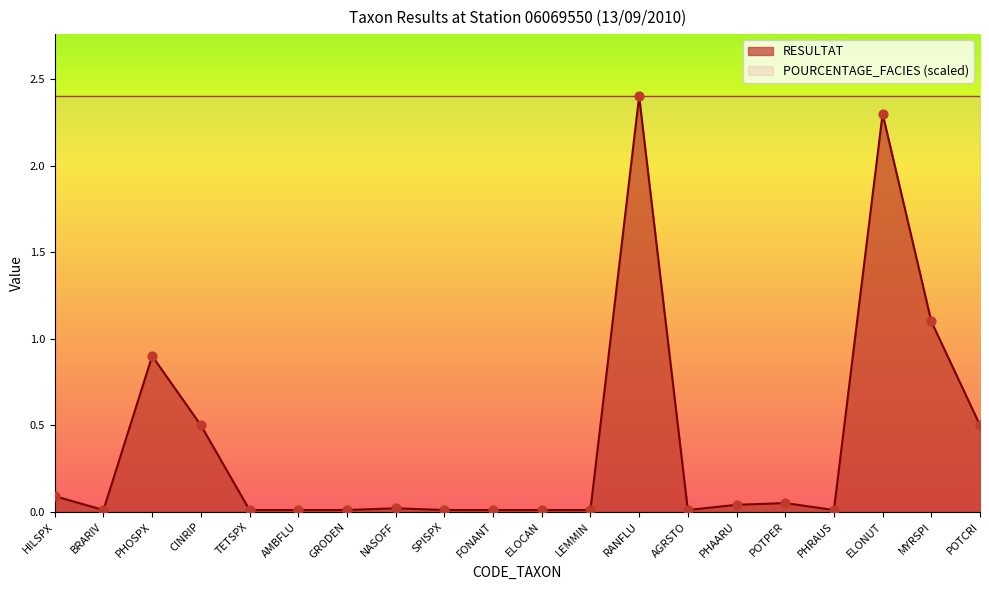

What is the change in value from FONANT to ELONUT?

+2.3